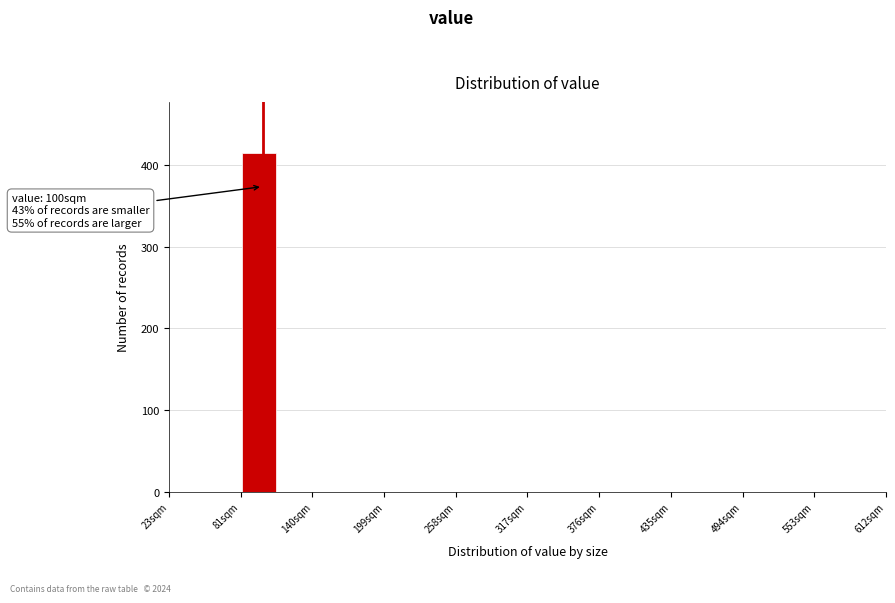

Around what value on the x-axis is the tallest bar? Give the approximate position of its centre, as read against the axis.

100